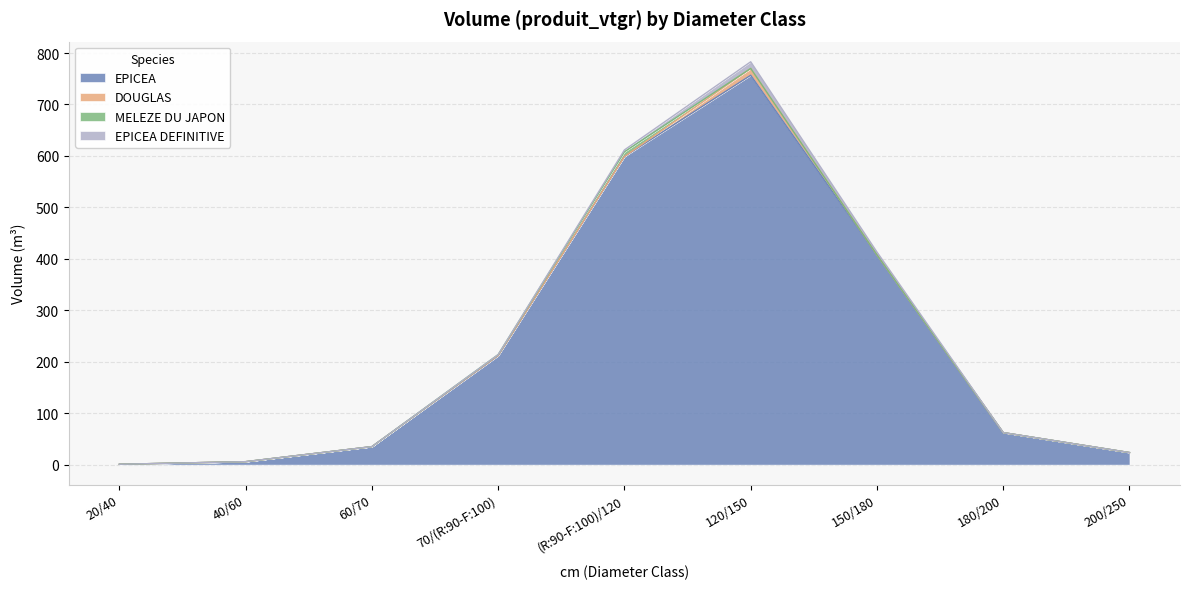

Which category has the lowest value across all series?

20/40